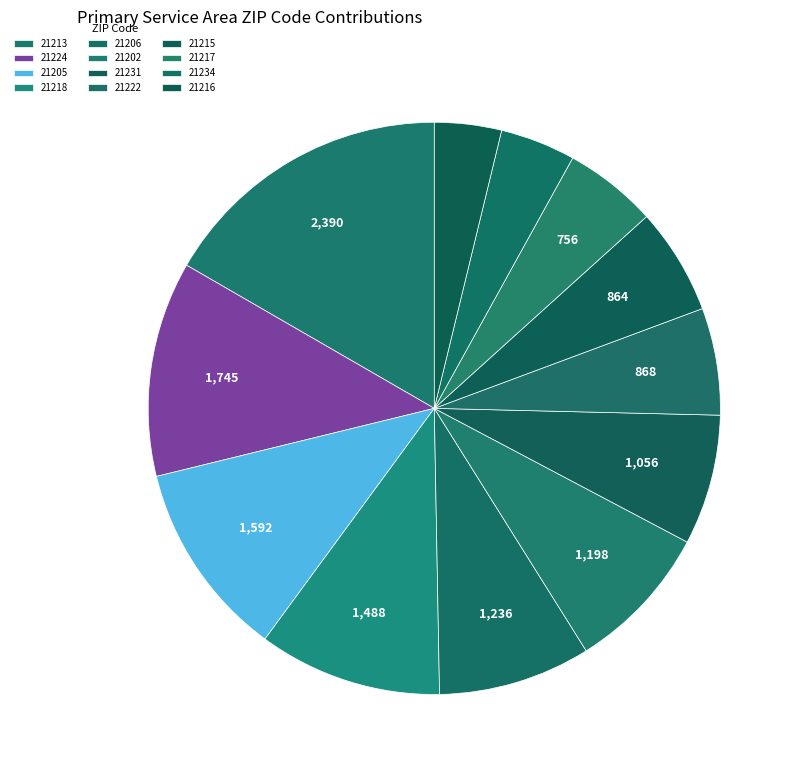

The 21213 slice represents 17% of the pie. True or false?

True